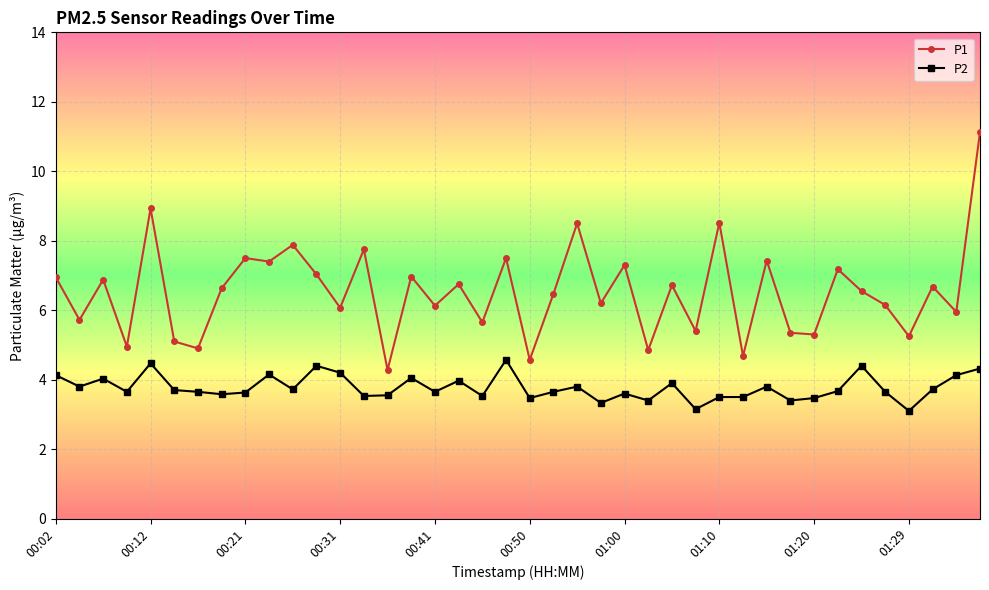

Is this an area chart (filled region under the line)?

No